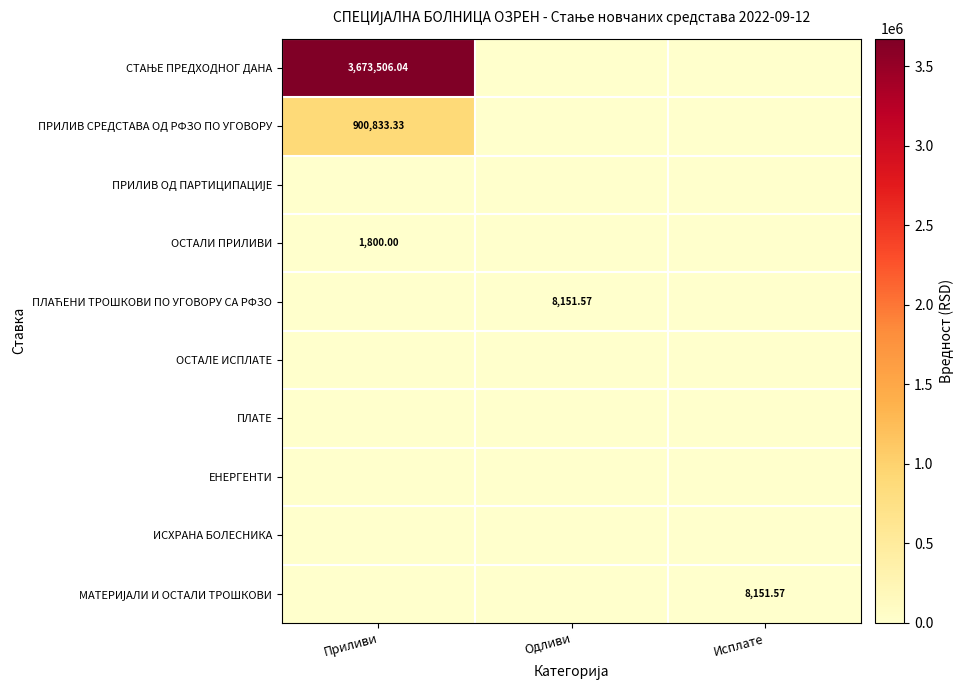

Which has a higher value, Исплате or Приливи?

Приливи